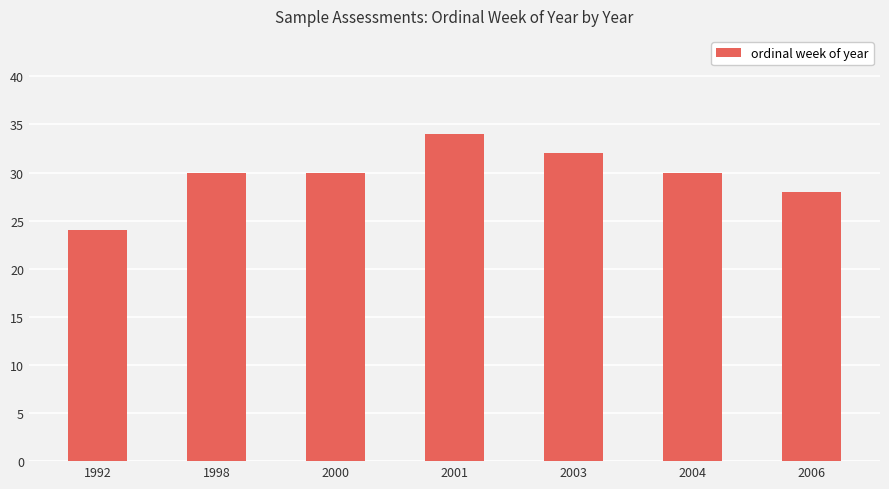

At which category does the chart reach its minimum across all series?

1992